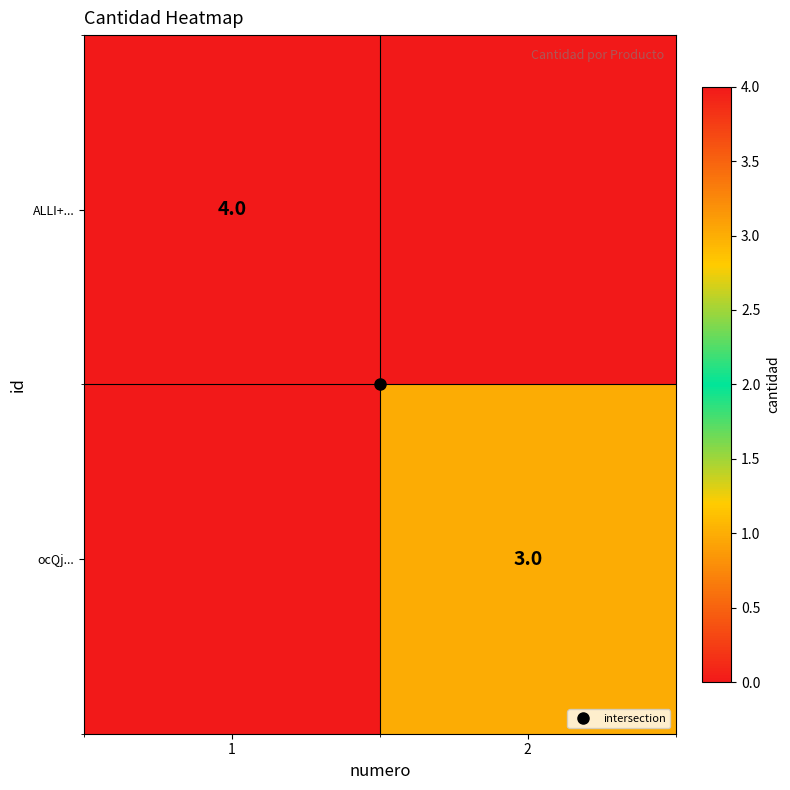

List the labels in order of ALLI+... value, smallest first.

2, 1